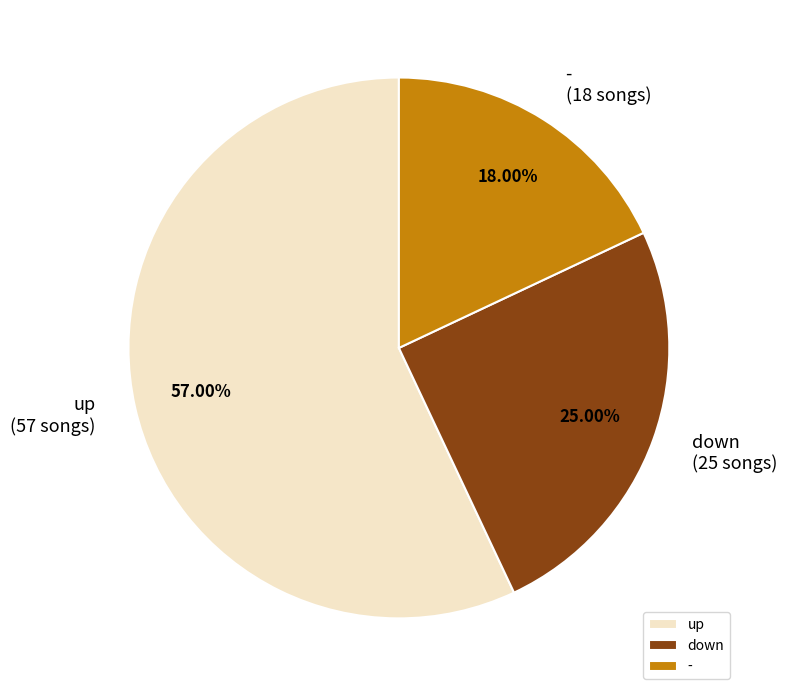

Is it true that - is 26% of the pie?

False